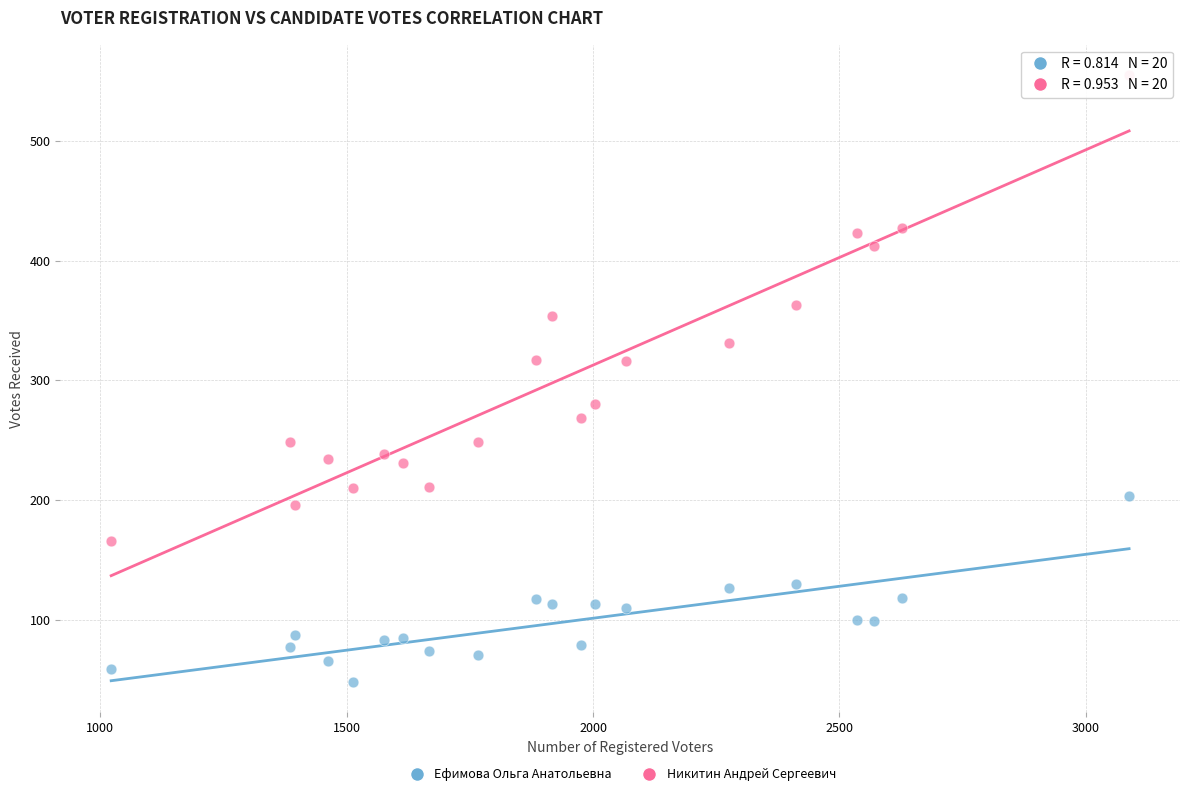

Which series has the largest Y range (max minus min)?

Никитин Андрей Сергеевич